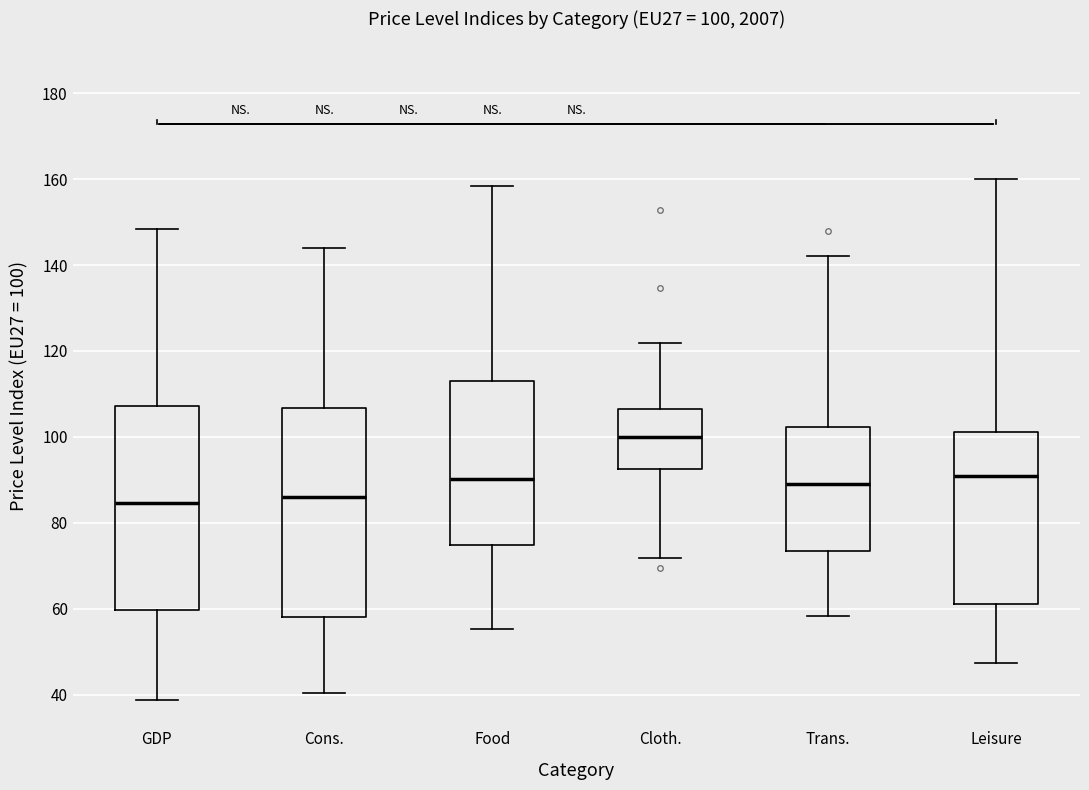

Which box's median line is the highest?

Cloth.